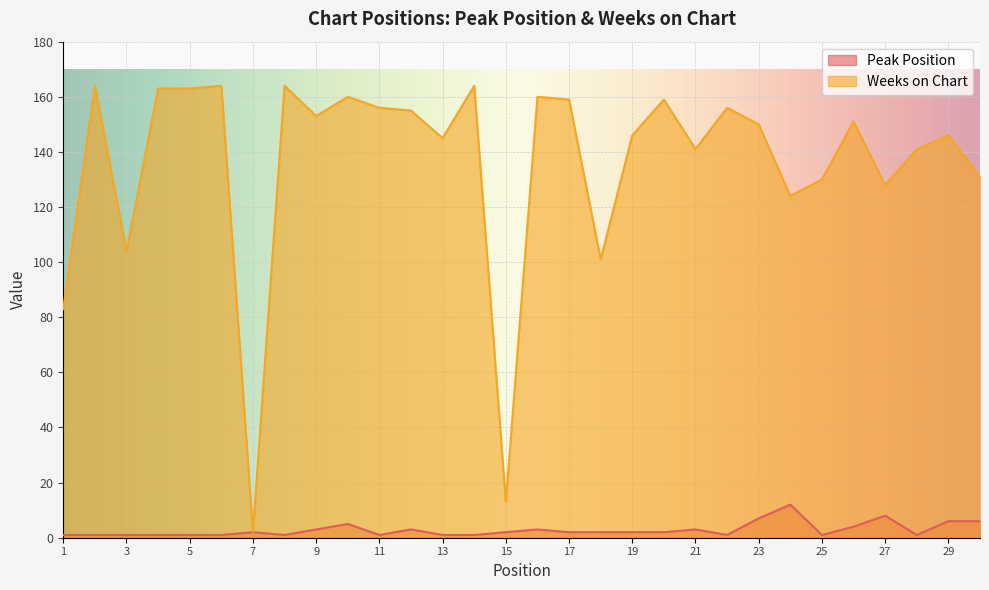

Rank the series by their maximum value, from highest to lowest.

Weeks on Chart, Peak Position